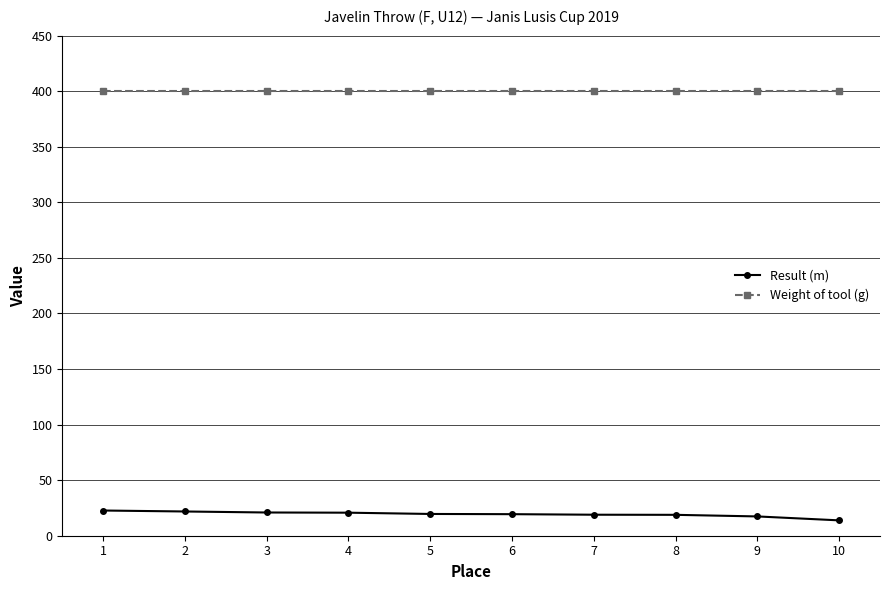

What value does the Weight of tool (g) series have at 5?

400.0